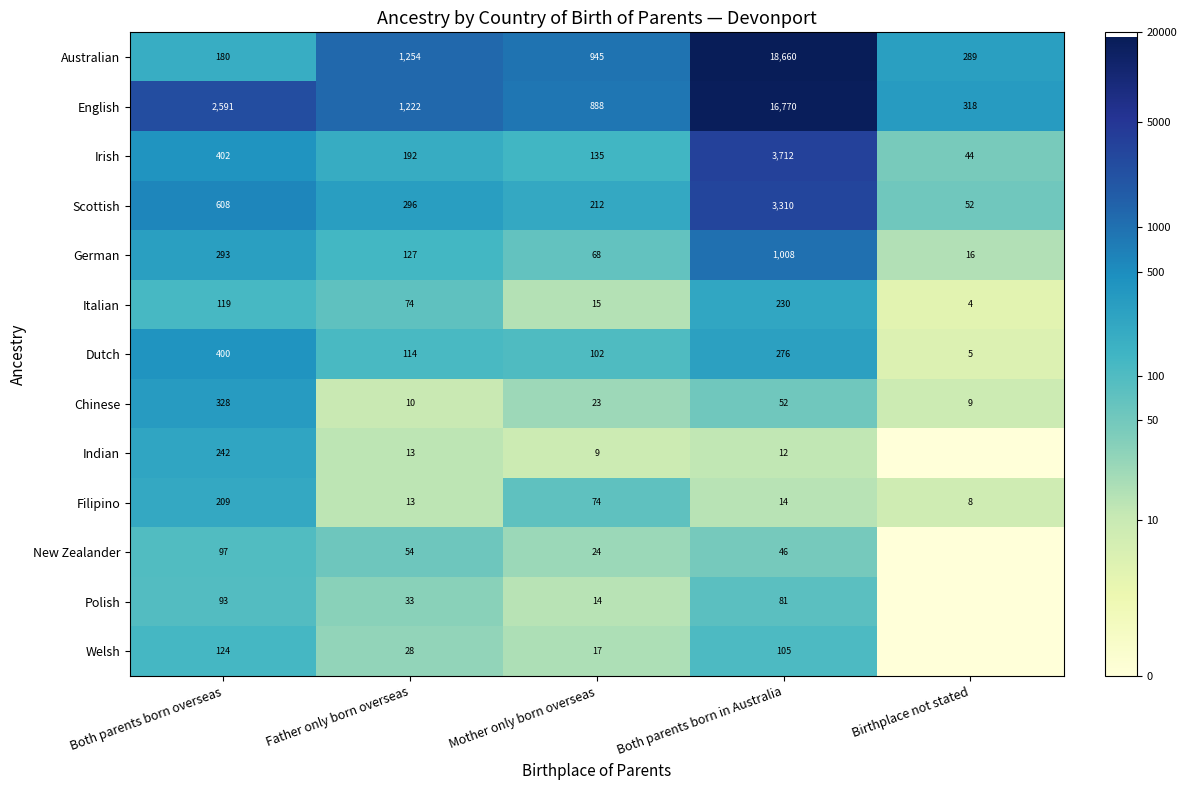

What is the difference between the Italian values at Birthplace not stated and Father only born overseas?

70